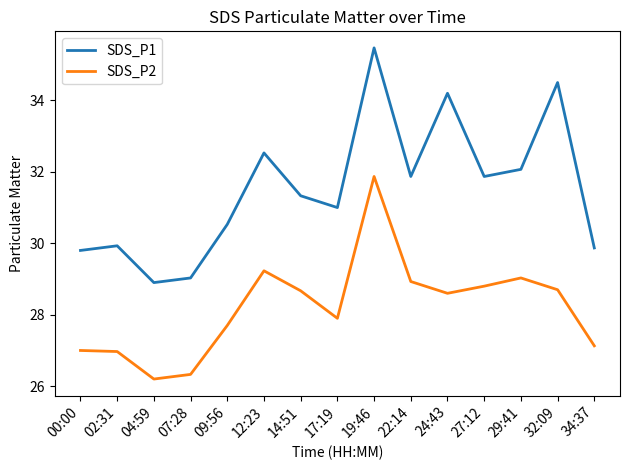

What is the smallest value displayed?

26.2